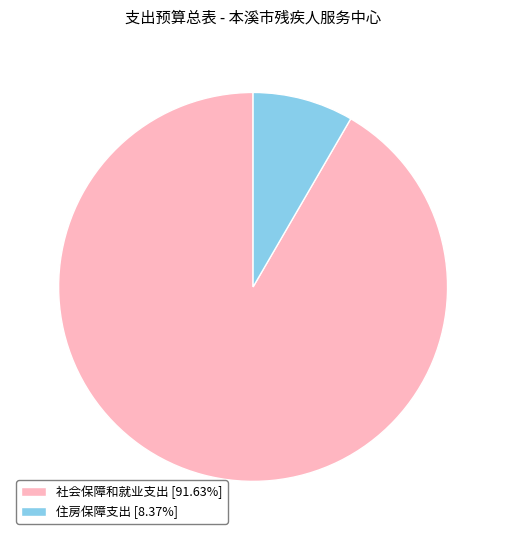

Does 住房保障支出 [8.37%] represent more than half of the total?

No